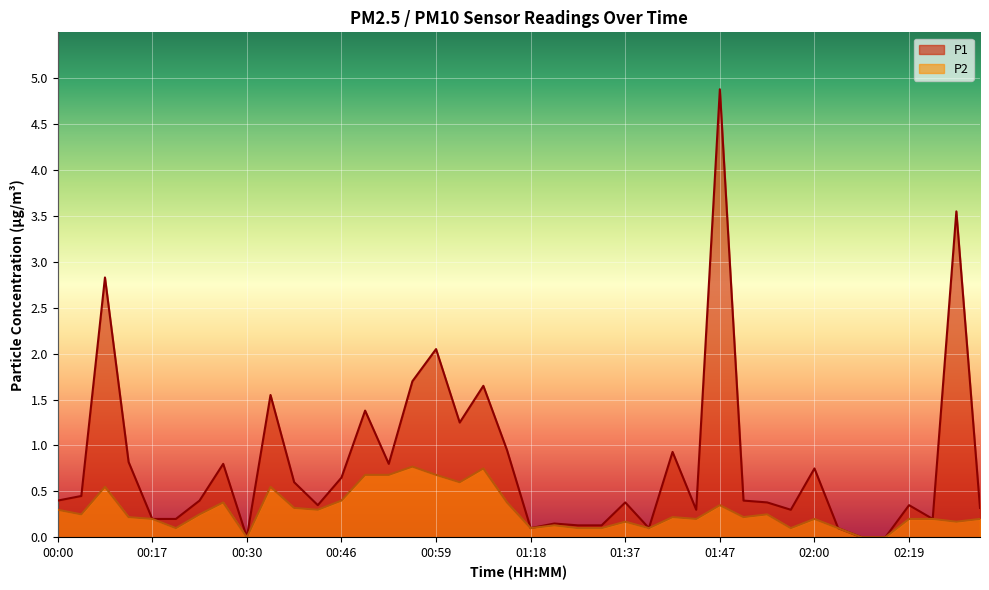

True or false: P2 has more than 1 points higher than both neighbors.

True